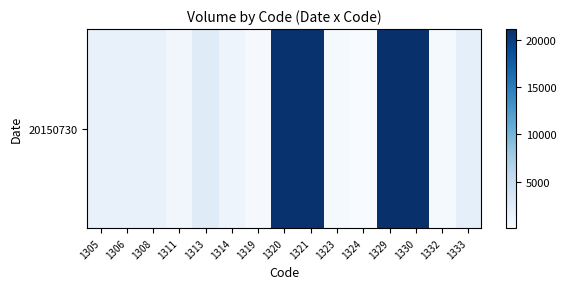

How many data points are less than 1679?

7